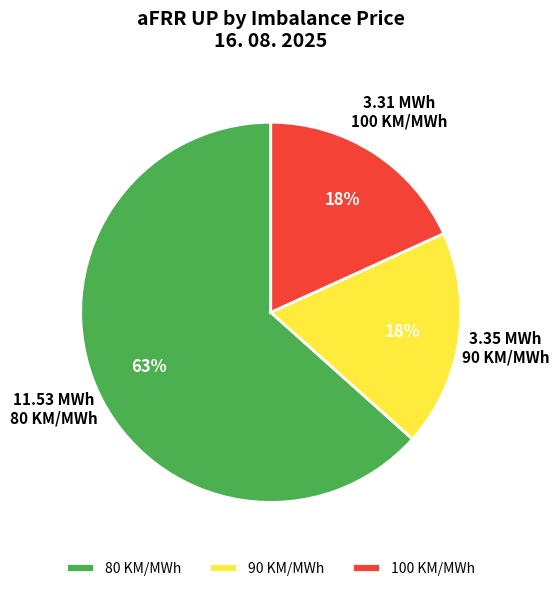

Which slice is the largest?

80 KM/MWh